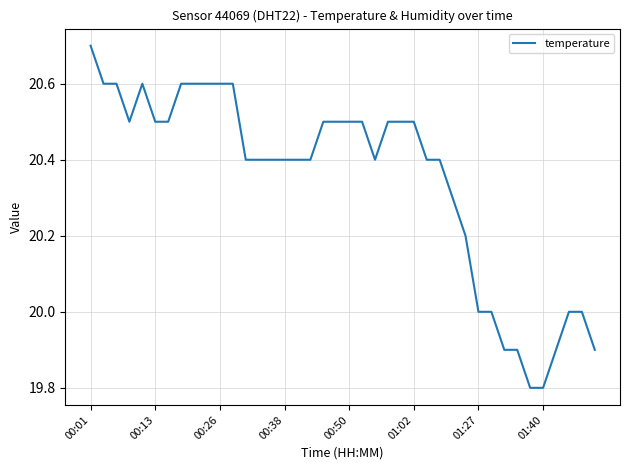

What is the smallest value displayed?

19.8